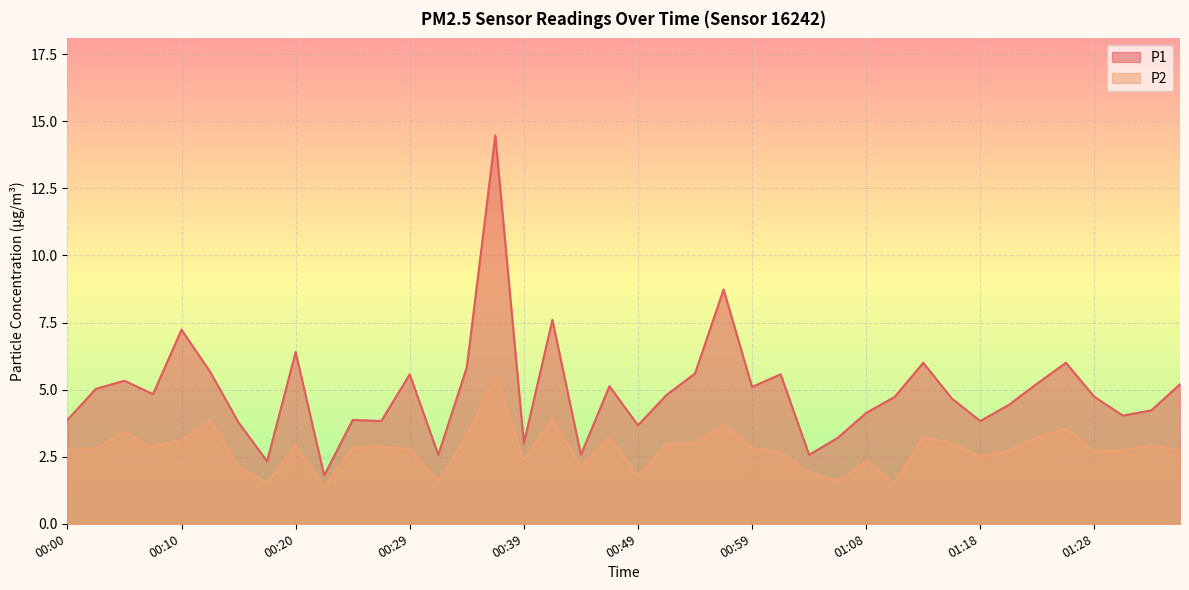

List the series in order of their peak value, lowest first.

P2, P1